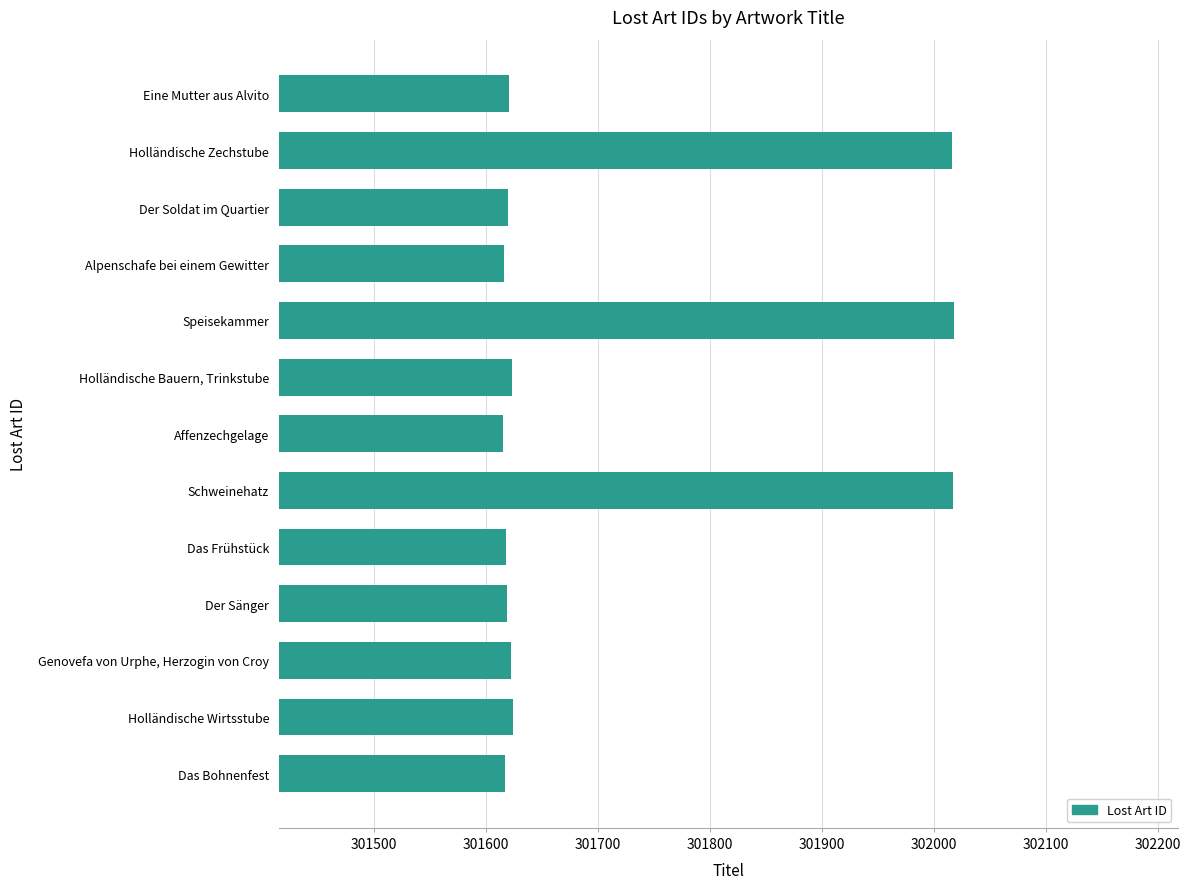

What is the label of the 5th bar from the bottom?

Das Frühstück